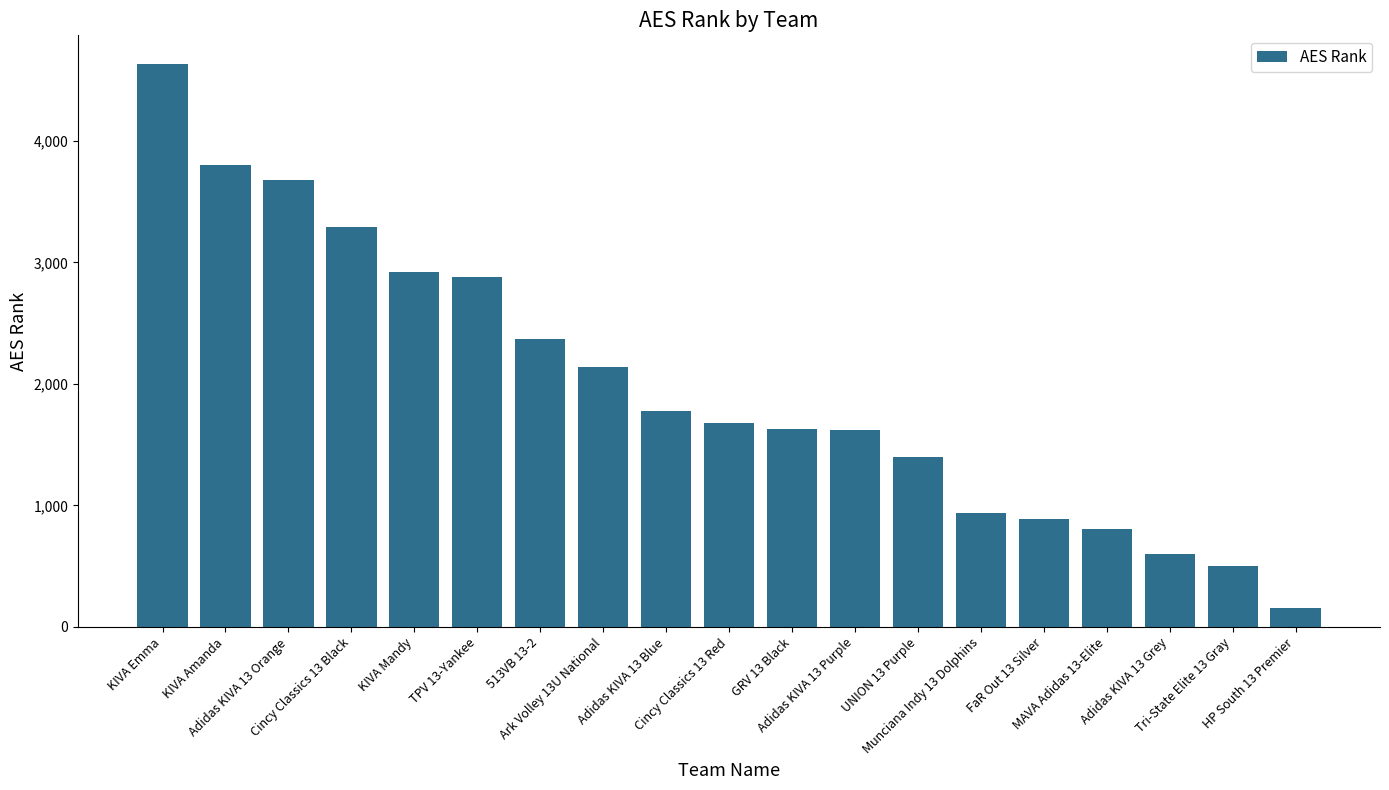

Which label corresponds to the largest value in the chart?

KIVA Emma